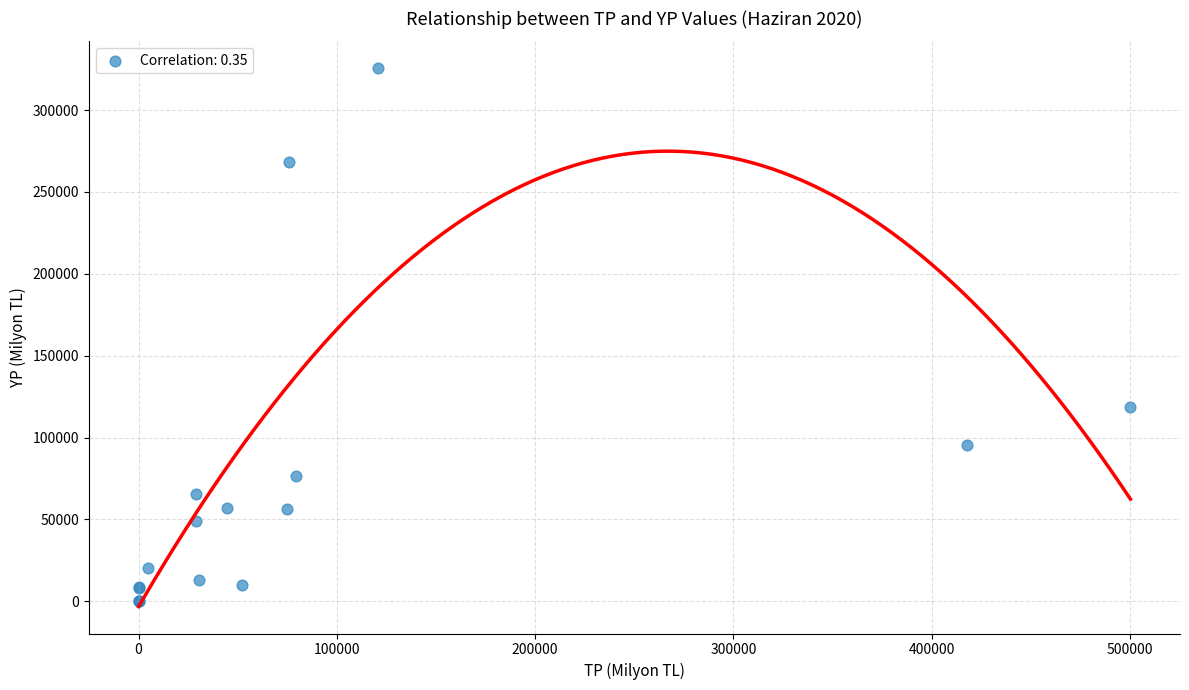

What Y value in the scatter plot is closest to 162762?

118890.6